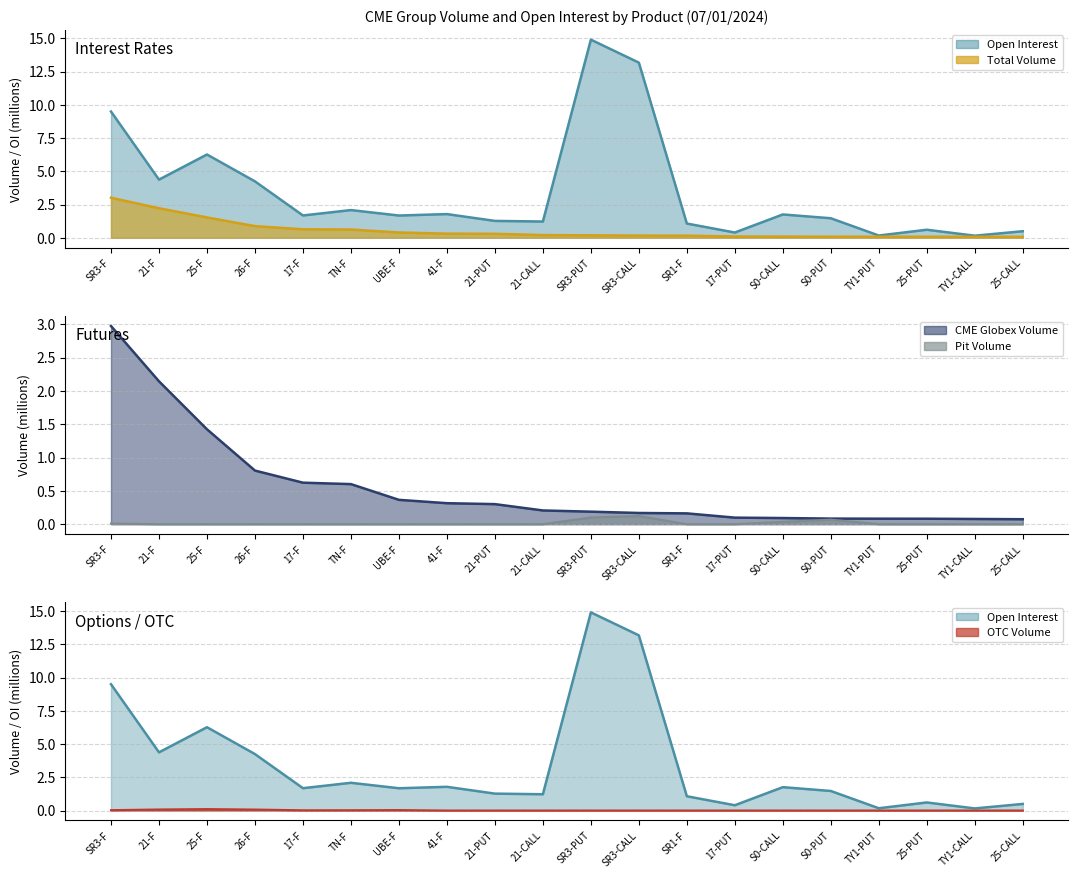

The value of Globex Volume at 41-F is 0.3. True or false?

True